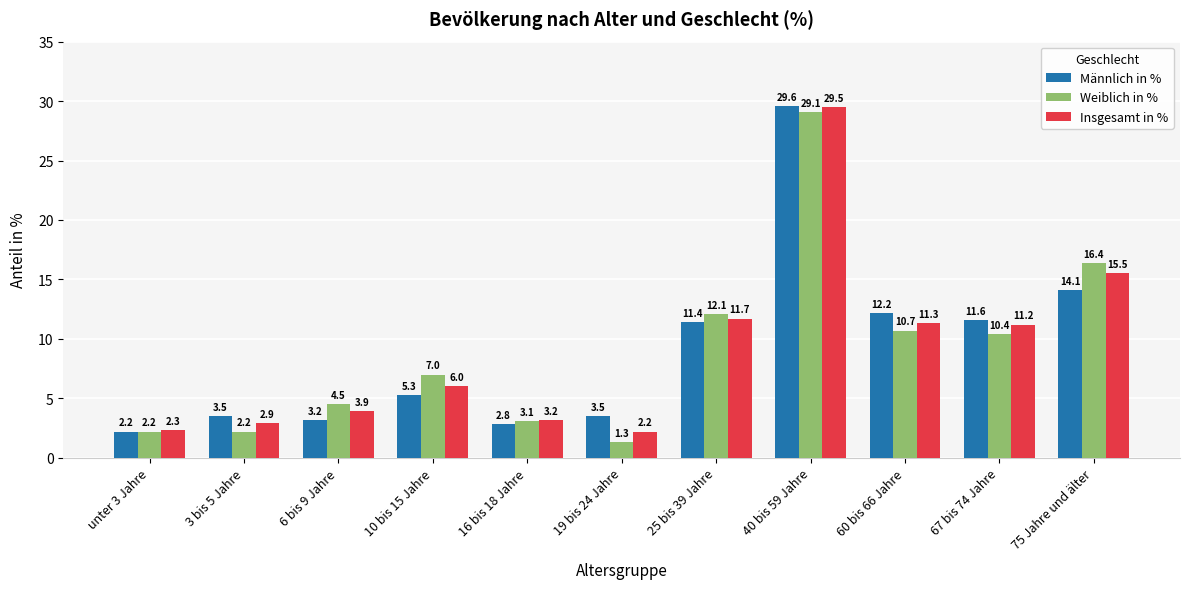

What is the difference between the highest and lowest values at 40 bis 59 Jahre?

0.5